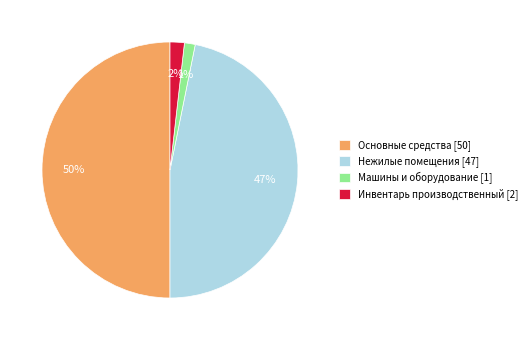

Count the number of slices in the pie.

4